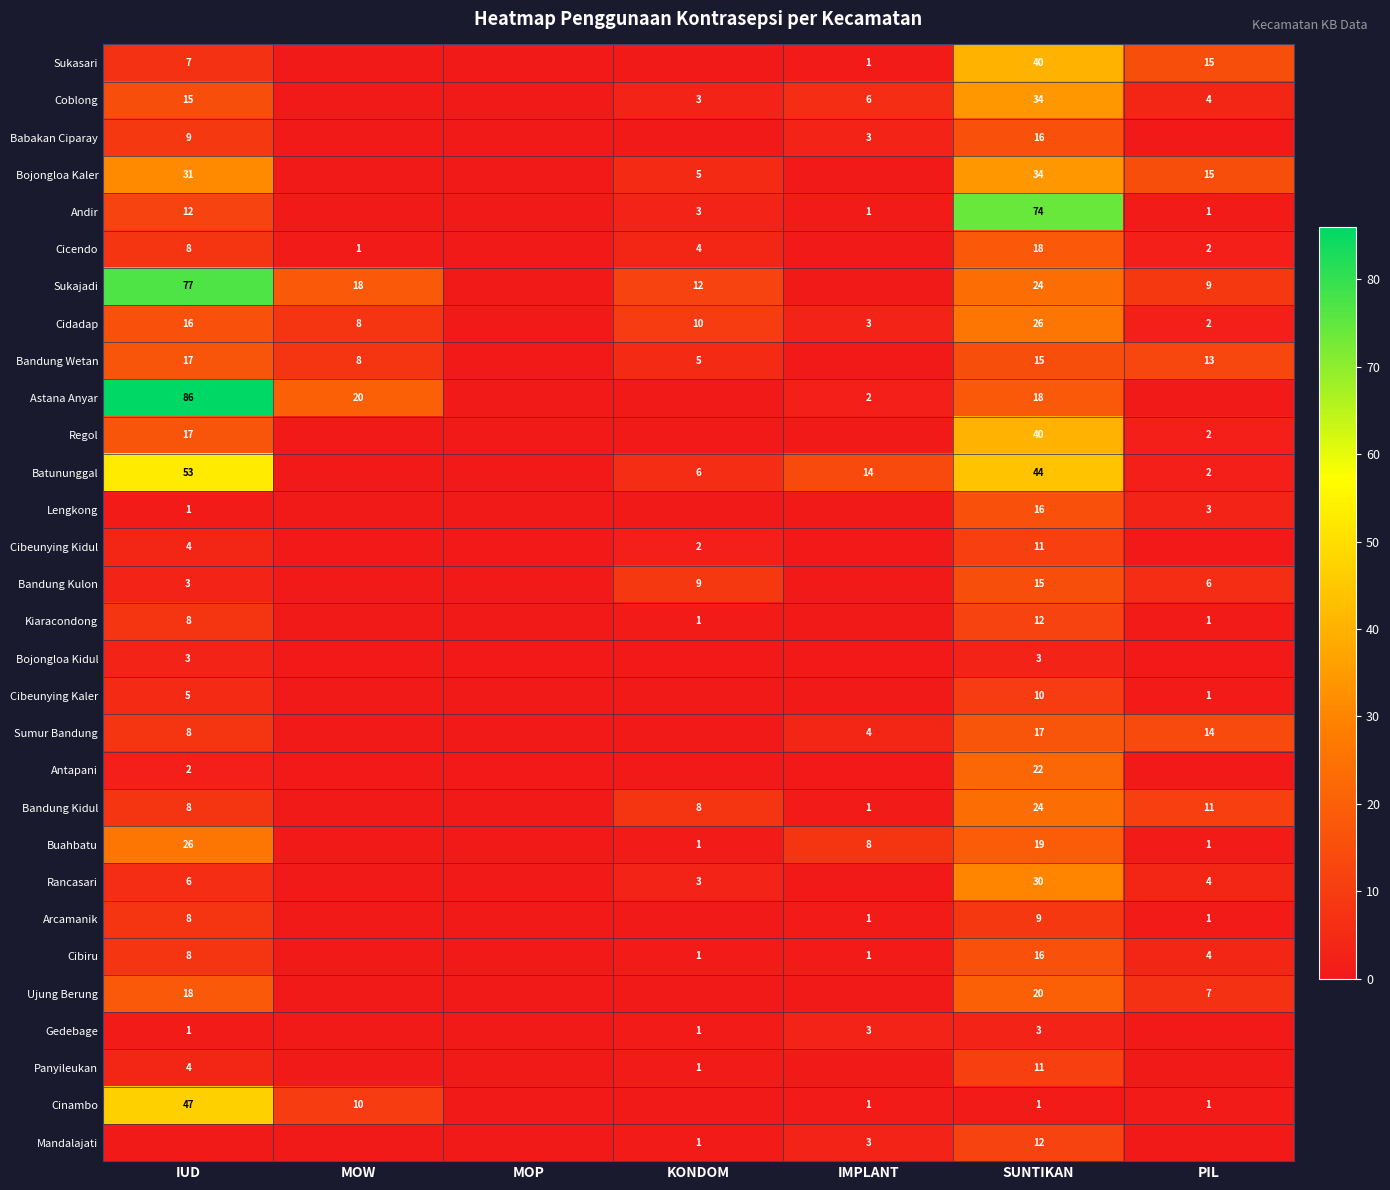

True or false: Cibiru has a value of 16 at SUNTIKAN.

True